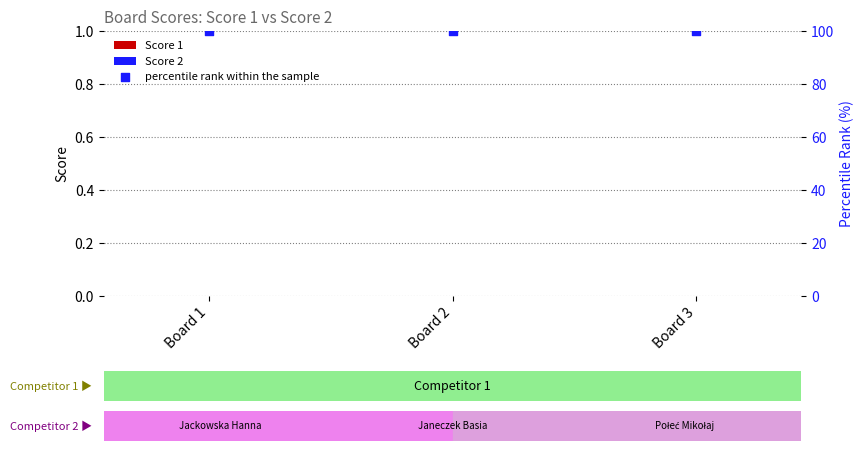

Which series has the widest spread of Y values?

Score 1